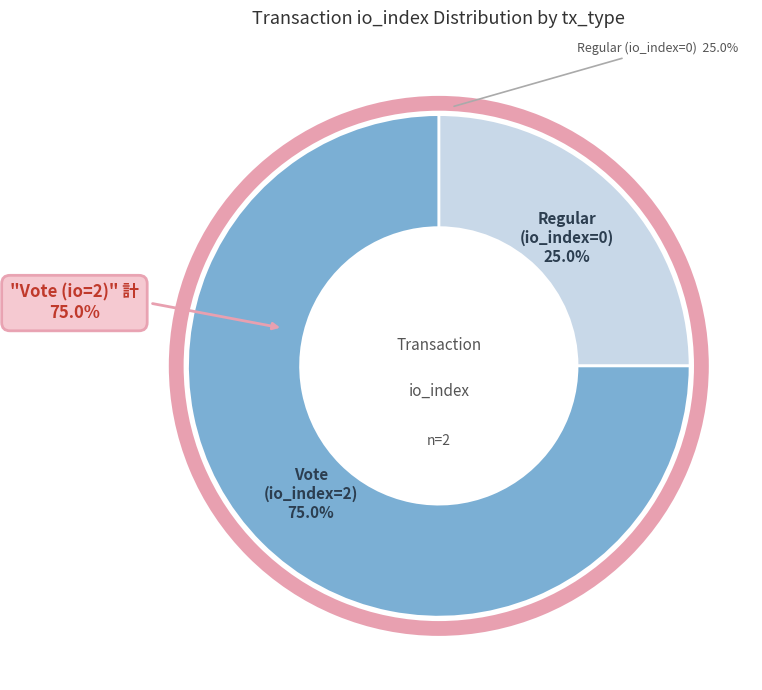

What is the total percentage of Vote (io_index=2) and Regular (io_index=0)?

100.0%